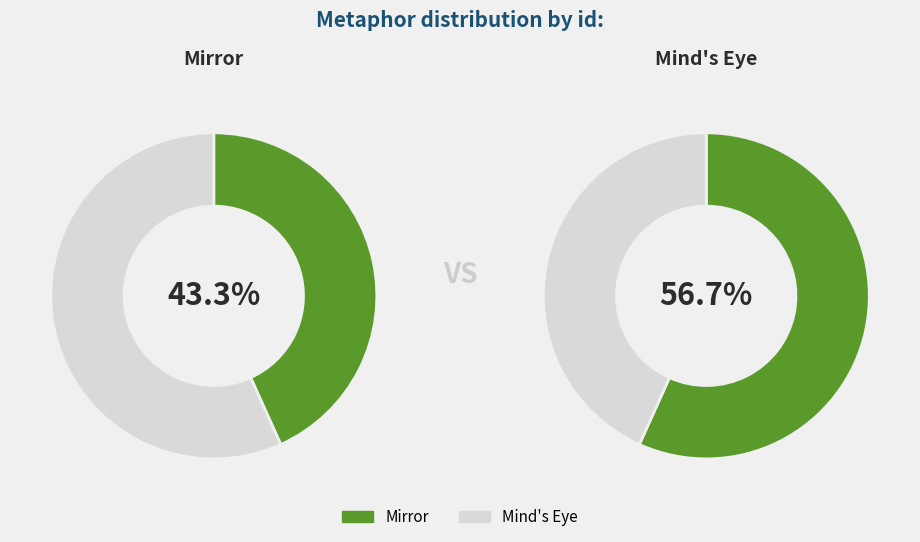

Approximately how many times larger is the value at Mind's Eye compared to Mirror?

1.3